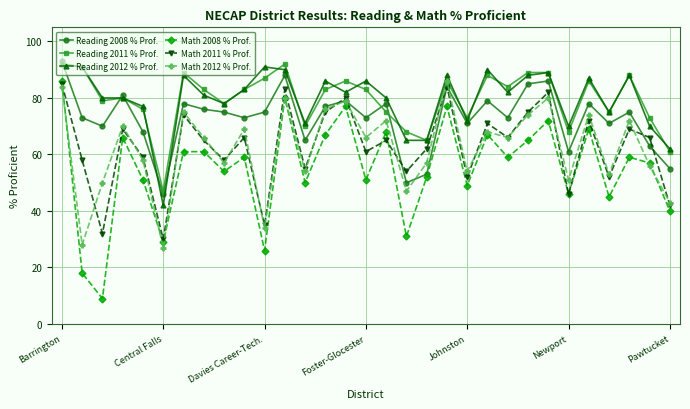

True or false: Math 2012 % Prof. has more than 2 points higher than both neighbors.

True